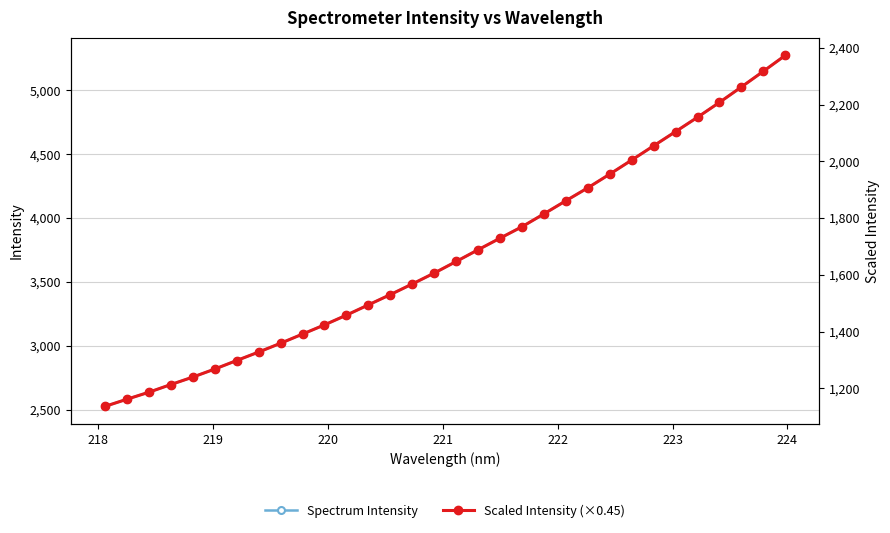

True or false: Spectrum Intensity has more than 2 interior local peaks.

False